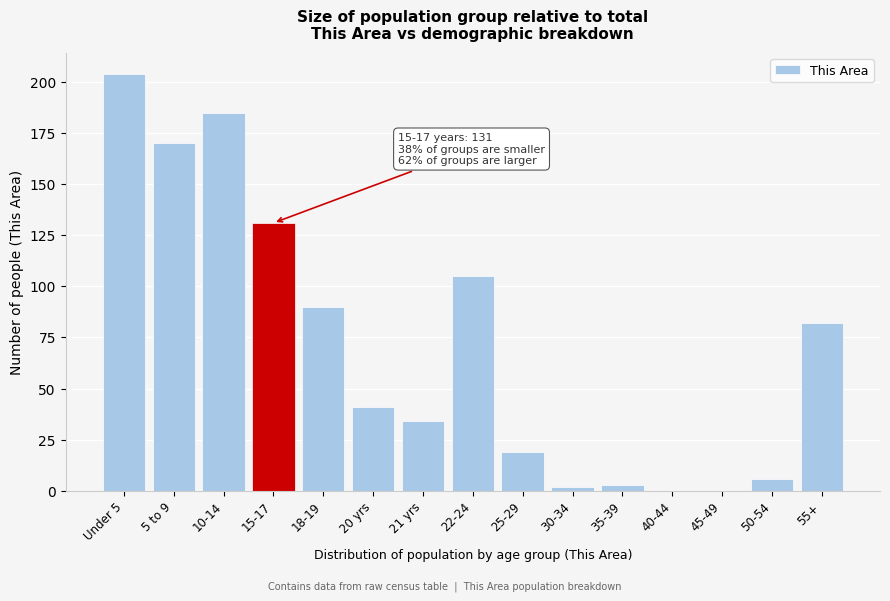

Reading left to right, what are all the values shown in this chart?

Under 5=204	5 to 9=170	10-14=185	15-17=131	18-19=90	20 yrs=41	21 yrs=34	22-24=105	25-29=19	30-34=2	35-39=3	40-44=0	45-49=0	50-54=6	55+=82